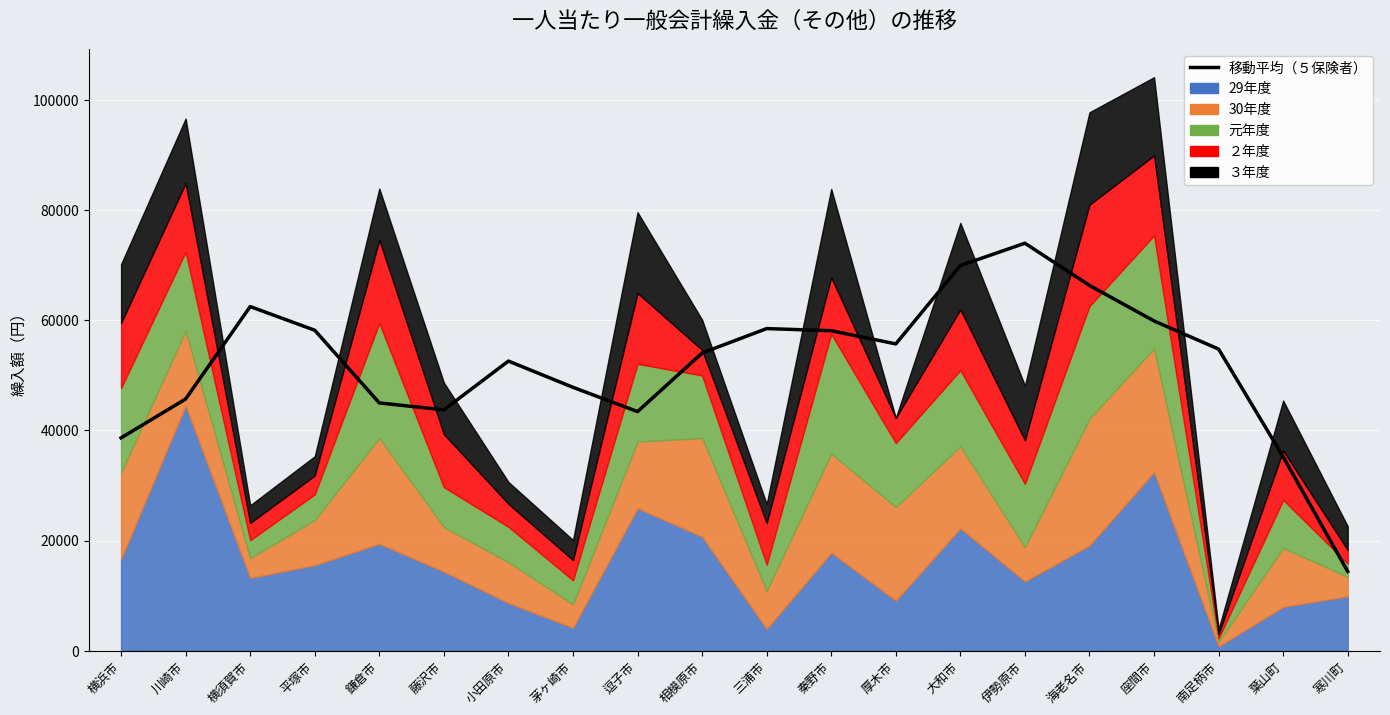

List the labels in order of value, largest first.

伊勢原市, 大和市, 海老名市, 横須賀市, 座間市, 三浦市, 平塚市, 秦野市, 厚木市, 南足柄市, 相模原市, 小田原市, 茅ヶ崎市, 川崎市, 鎌倉市, 藤沢市, 逗子市, 横浜市, 葉山町, 寒川町